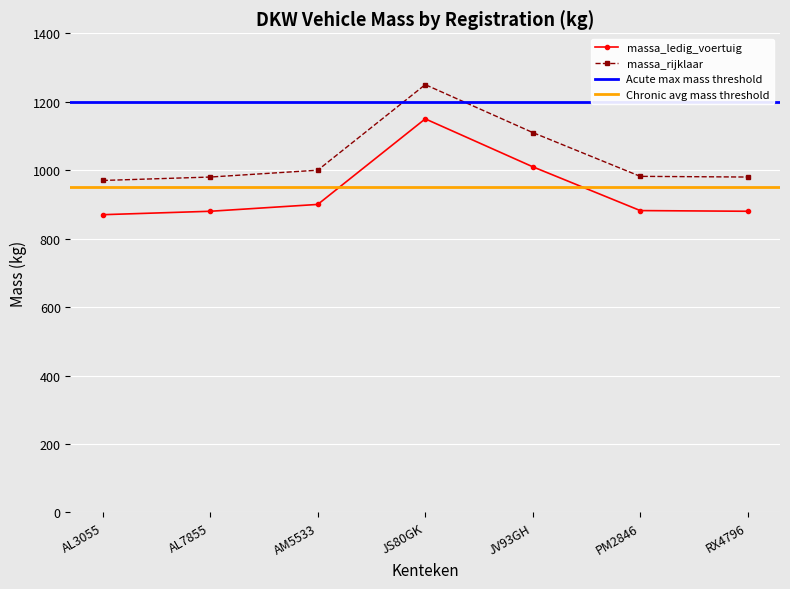

What is the difference between the second highest and minimum values in the massa_rijklaar series?

140